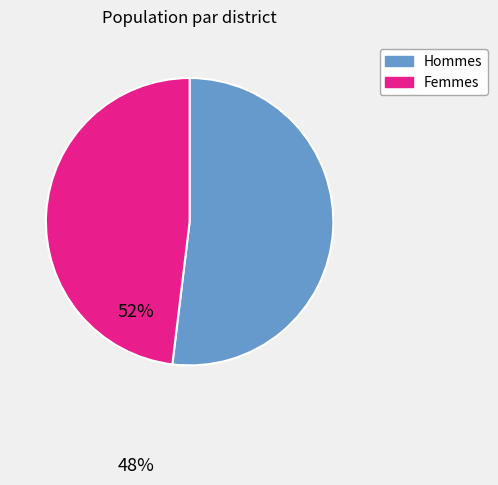

Does any single category account for the majority?

Yes